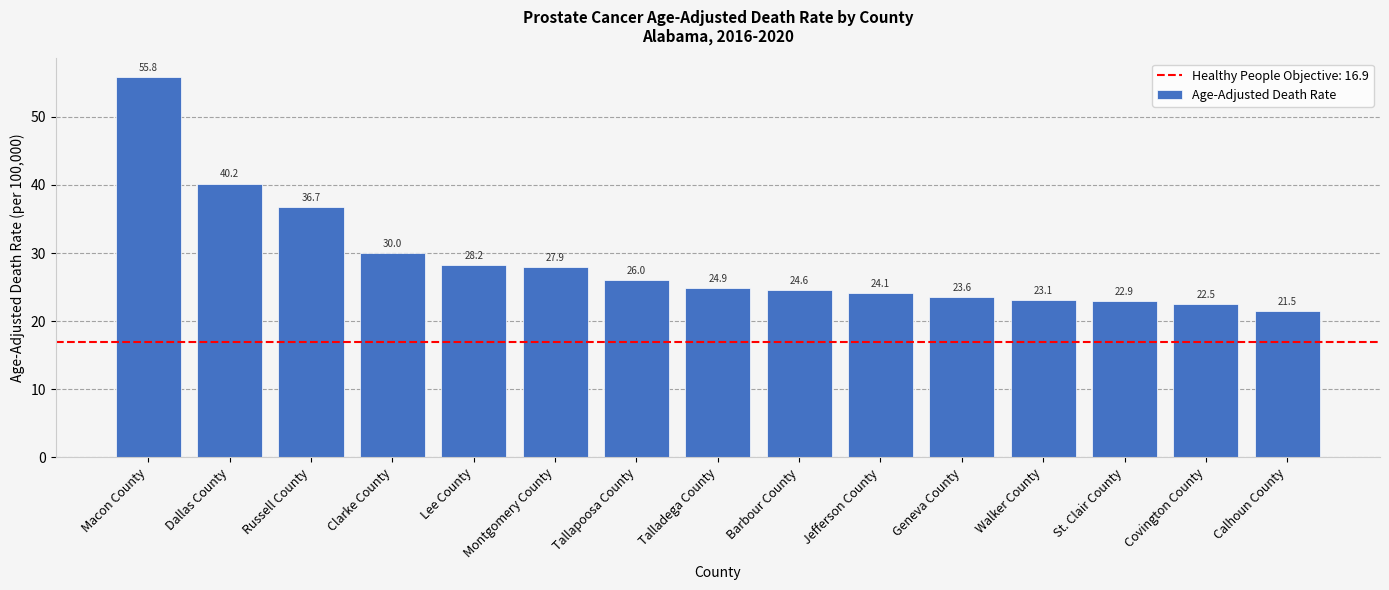

At which label is the value closest to 38?

Russell County